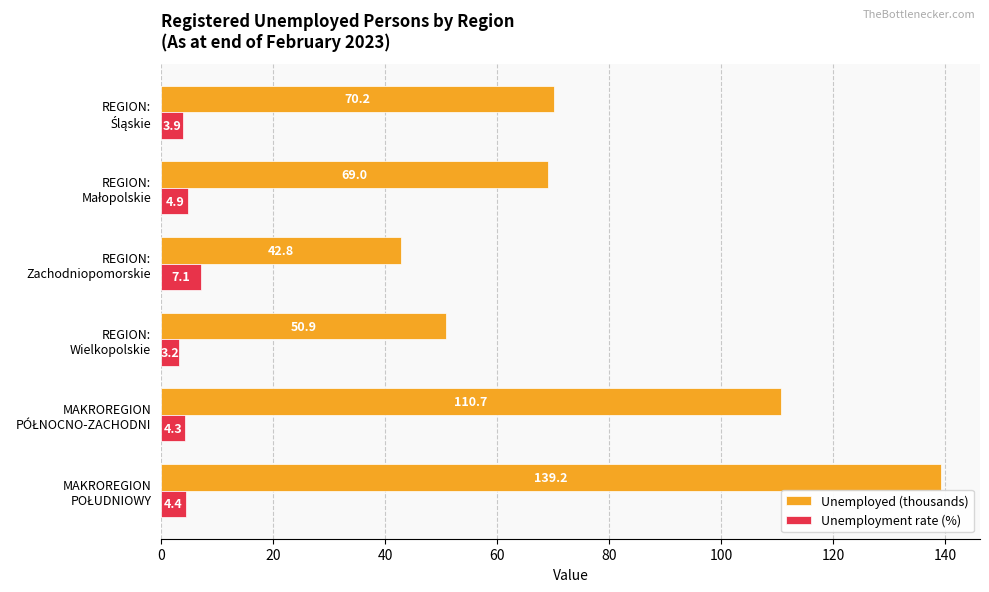

Which series has the largest total across all categories?

Unemployed (thousands)